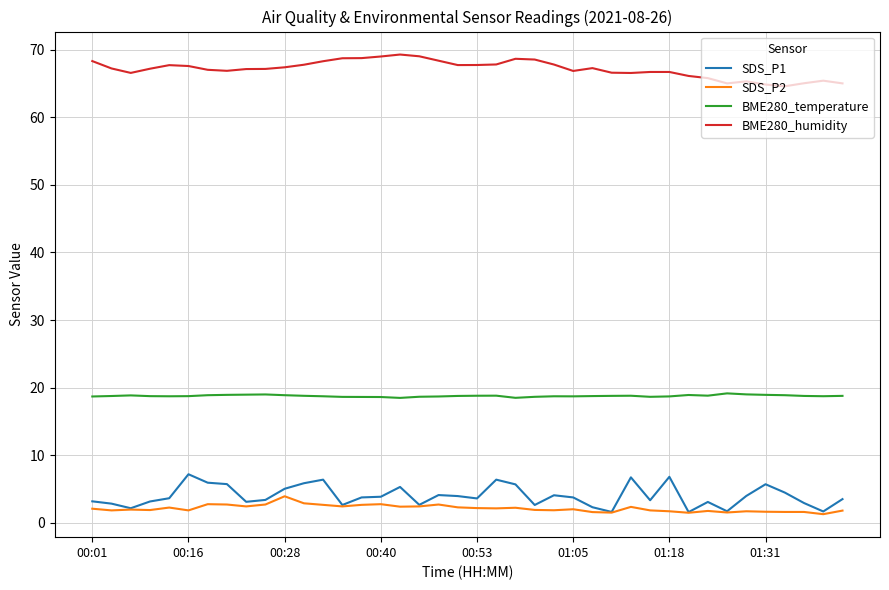

What is the greatest value displayed?

69.3